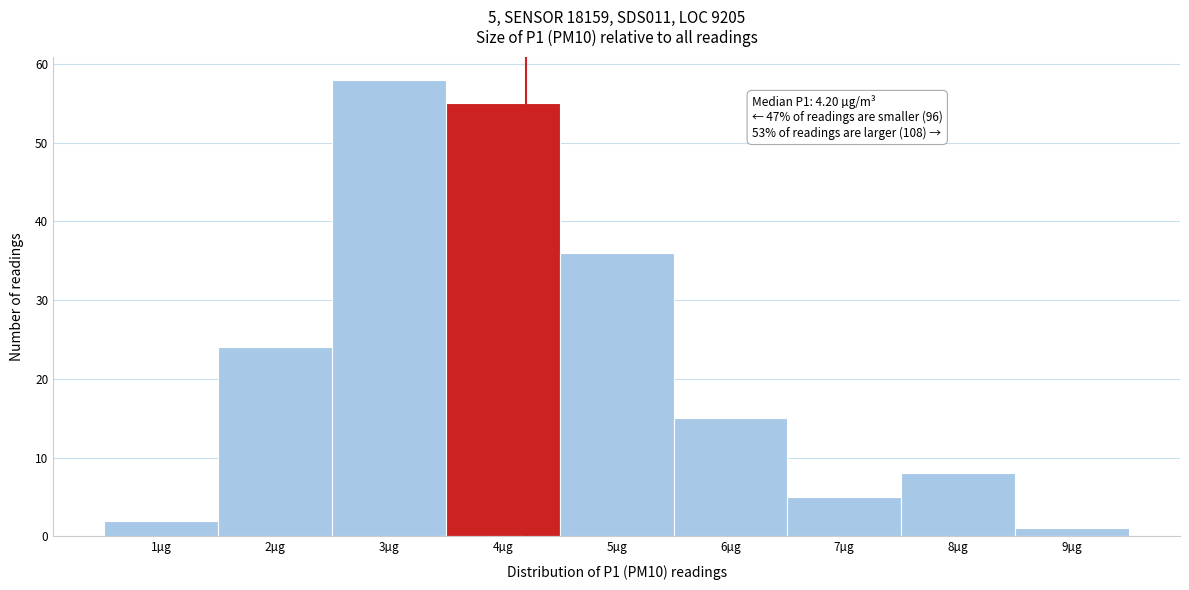

Reading left to right, extract all data points from this chart.

2	24	58	55	36	15	5	8	1